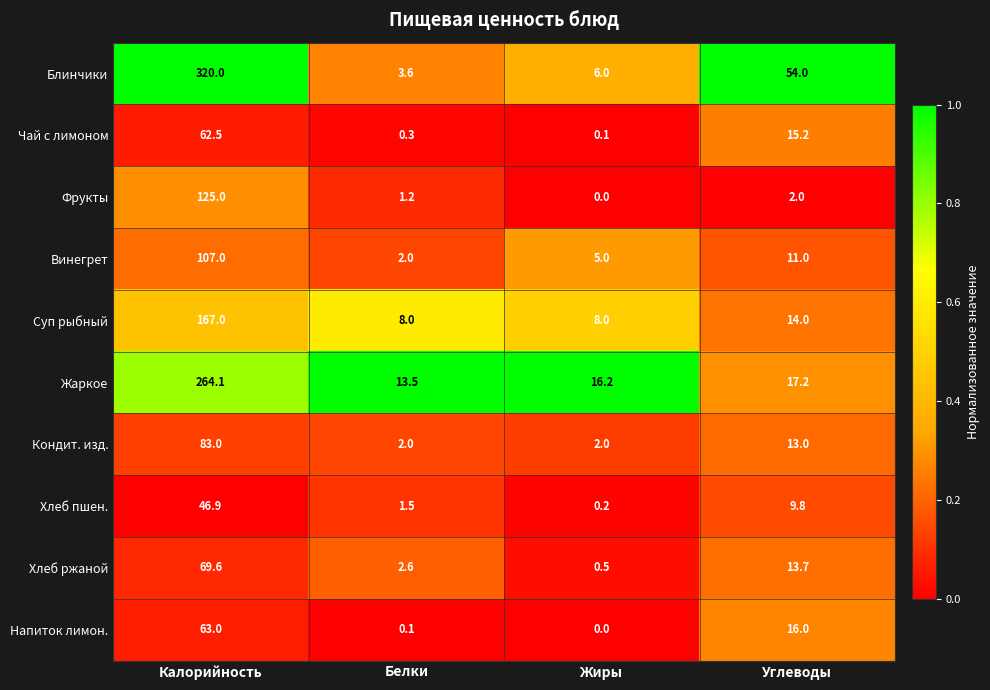

What is the greatest value displayed?

320.0